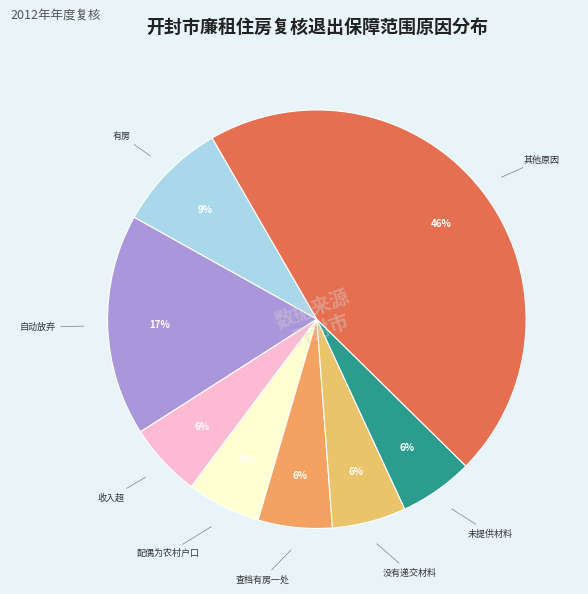

How many segments does this pie chart have?

8